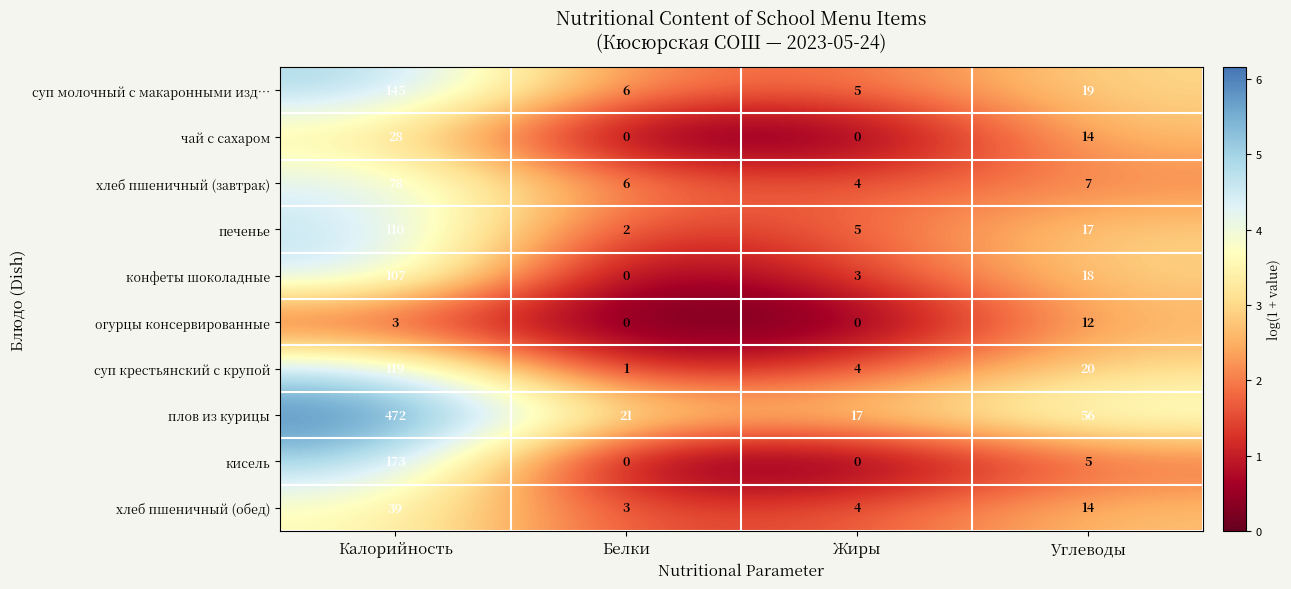

At which label does суп молочный с макаронными изд… reach its peak?

Калорийность